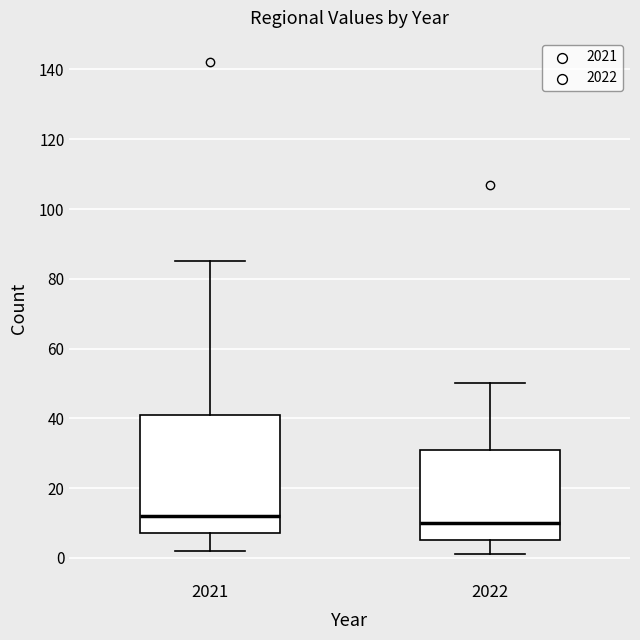

Where does the upper whisker of the box at x = 2022 end on the y-axis? The values are not printed on the chart, so give them approximately, as read against the axis.

50